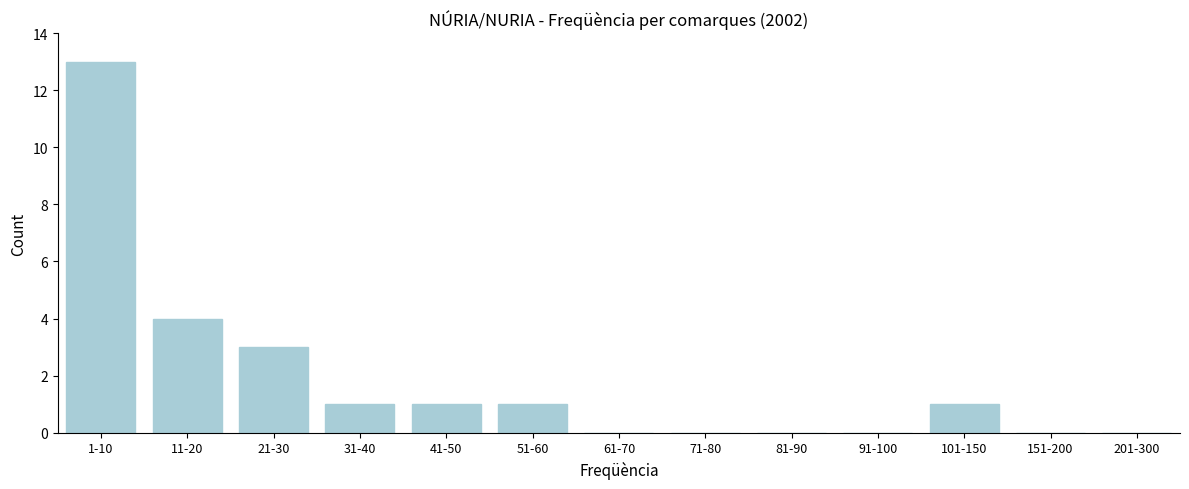

Reading left to right, list all the values displayed in this chart.

1-10=13	11-20=4	21-30=3	31-40=1	41-50=1	51-60=1	61-70=0	71-80=0	81-90=0	91-100=0	101-150=1	151-200=0	201-300=0